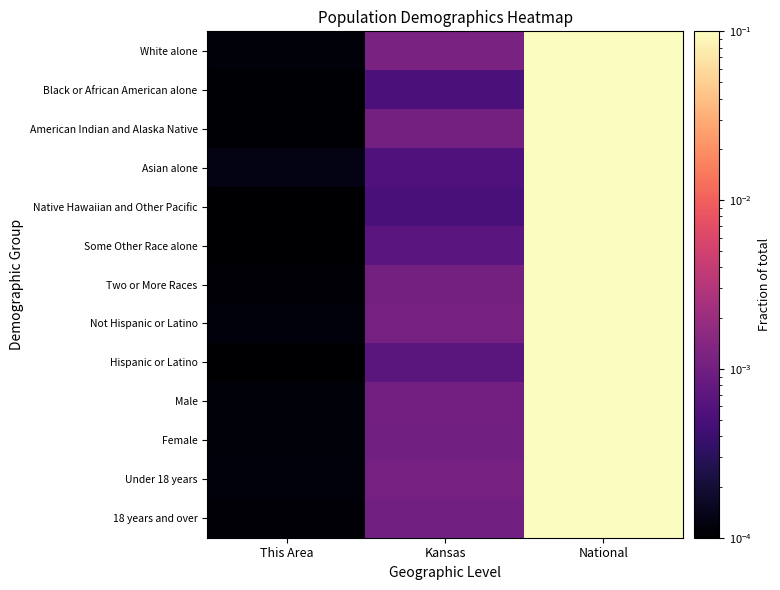

Rank the series at This Area from highest to lowest value.

Asian alone, Under 18 years, Not Hispanic or Latino, White alone, Male, Female, 18 years and over, Two or More Races, American Indian and Alaska Native, Black or African American alone, Hispanic or Latino, Native Hawaiian and Other Pacific, Some Other Race alone